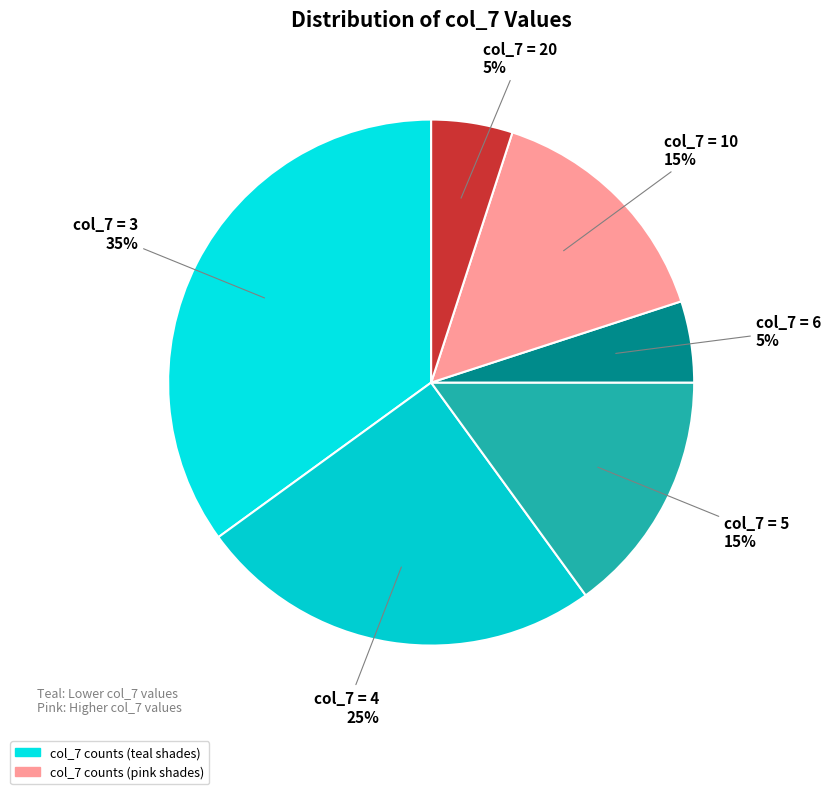

To the nearest percent, what is the difference between the largest and smallest slice percentages?

30%